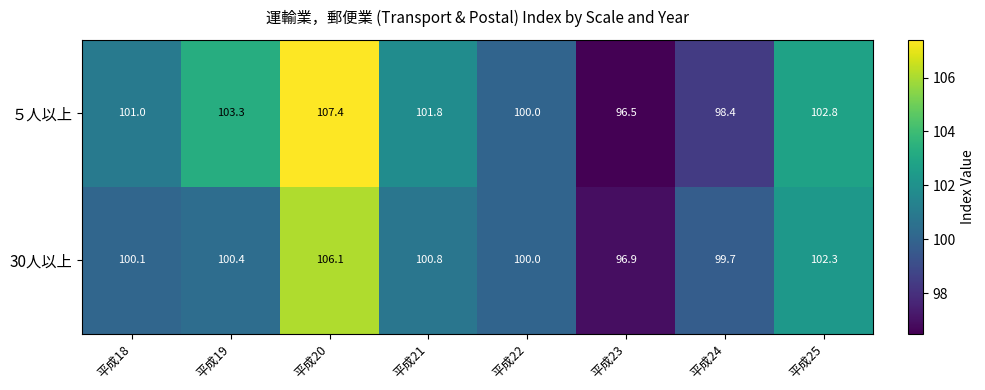

Reading left to right, extract all data points from this chart.

５人以上: 平成18=101.0	平成19=103.3	平成20=107.4	平成21=101.8	平成22=100.0	平成23=96.5	平成24=98.4	平成25=102.8
30人以上: 平成18=100.1	平成19=100.4	平成20=106.1	平成21=100.8	平成22=100.0	平成23=96.9	平成24=99.7	平成25=102.3